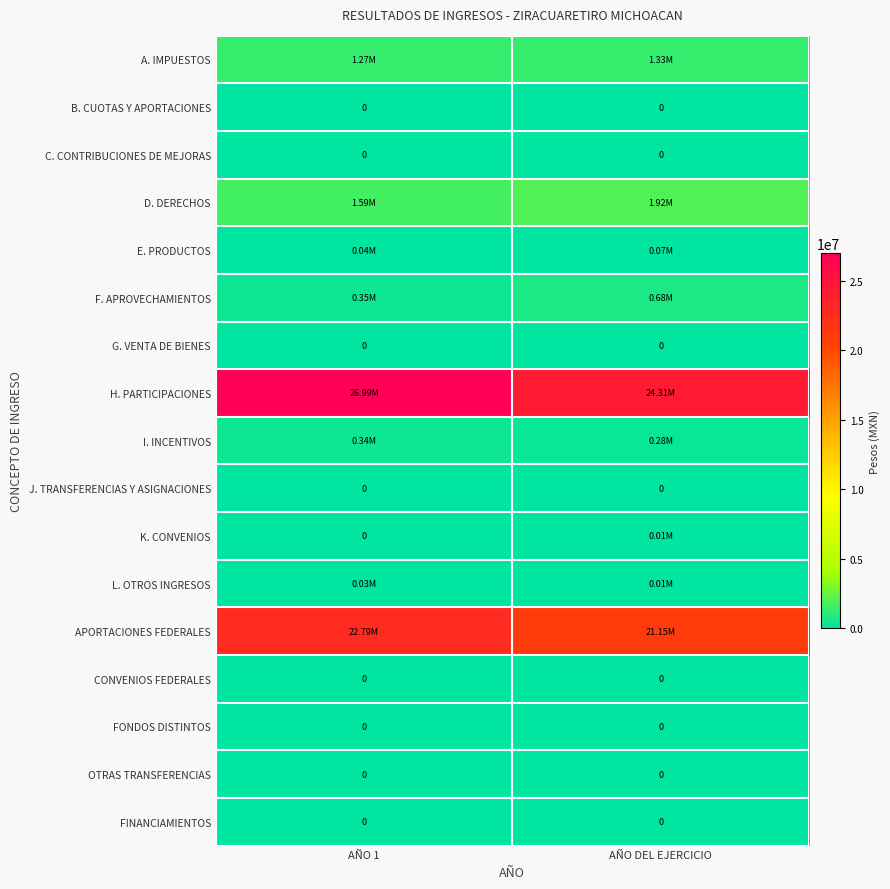

What is the total value across all series at AÑO DEL EJERCICIO?

49756402.0